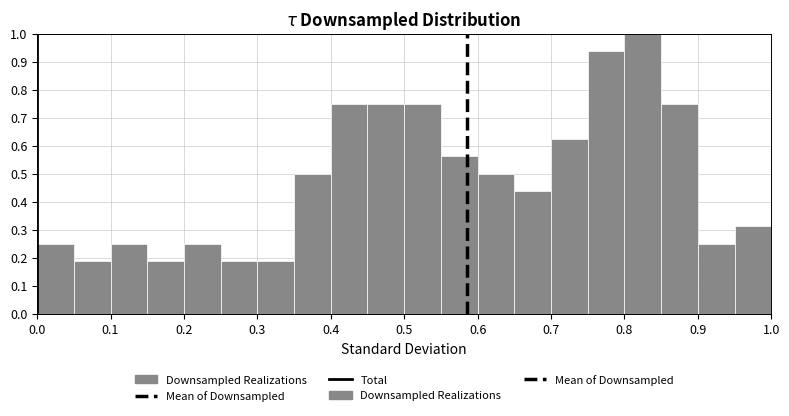

Reading left to right, list every bar in this chart as the range it spans on the x-axis followed by its height. The values are not printed on the chart, so give them approximately, as read against the axis.

0.00 to 0.05: 0.25
0.05 to 0.10: 0.19
0.10 to 0.15: 0.25
0.15 to 0.20: 0.19
0.20 to 0.25: 0.25
0.25 to 0.30: 0.19
0.30 to 0.35: 0.19
0.35 to 0.40: 0.50
0.40 to 0.45: 0.75
0.45 to 0.50: 0.75
0.50 to 0.55: 0.75
0.55 to 0.60: 0.56
0.60 to 0.65: 0.50
0.65 to 0.70: 0.44
0.70 to 0.75: 0.63
0.75 to 0.80: 0.94
0.80 to 0.85: 1.00
0.85 to 0.90: 0.75
0.90 to 0.95: 0.25
0.95 to 1.00: 0.31